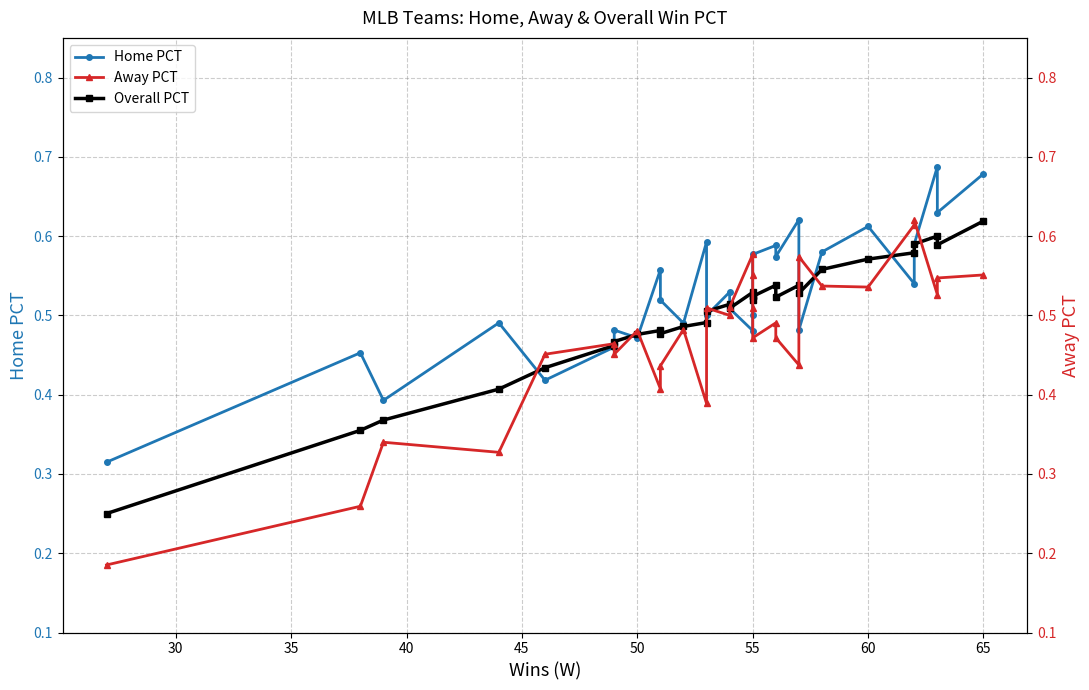

True or false: Home PCT has more than 1 interior local peaks.

True